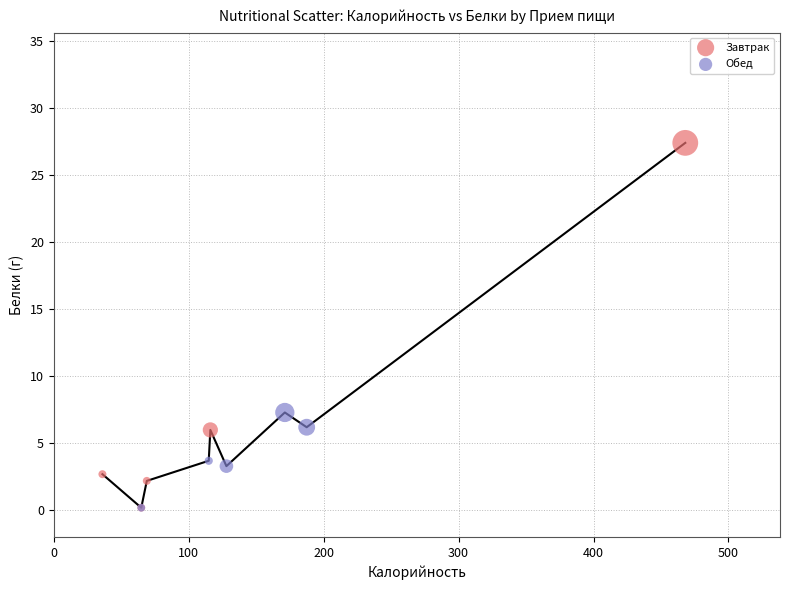

Which series contains the highest Y value?

Завтрак